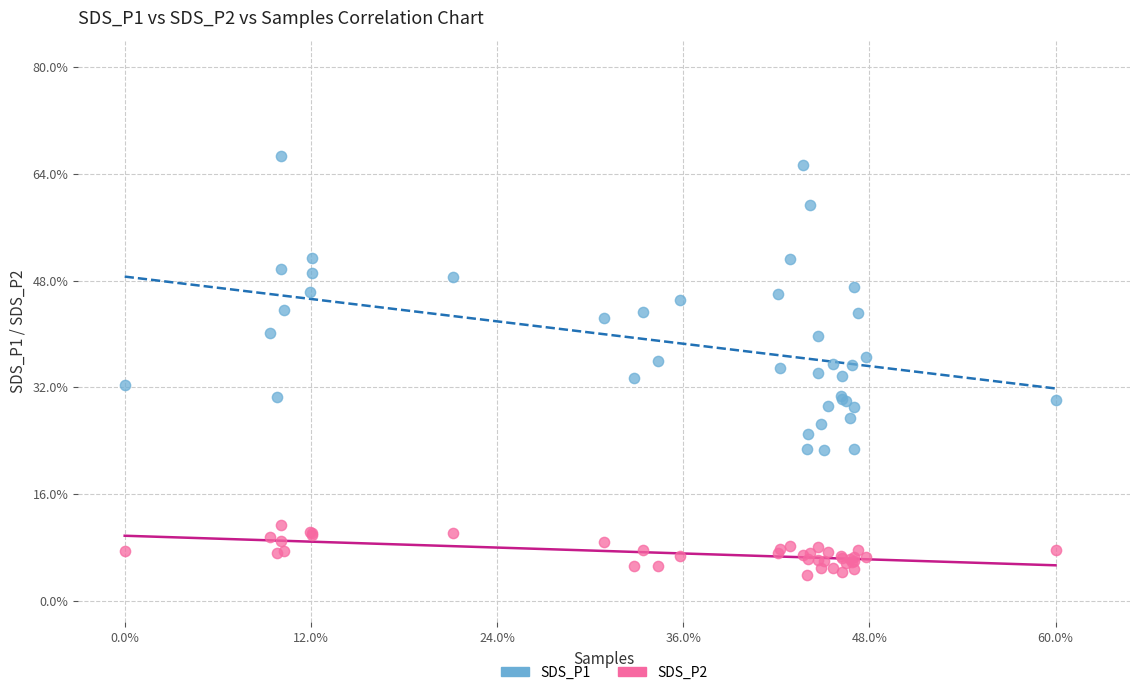

Which series contains the lowest Y value?

SDS_P2